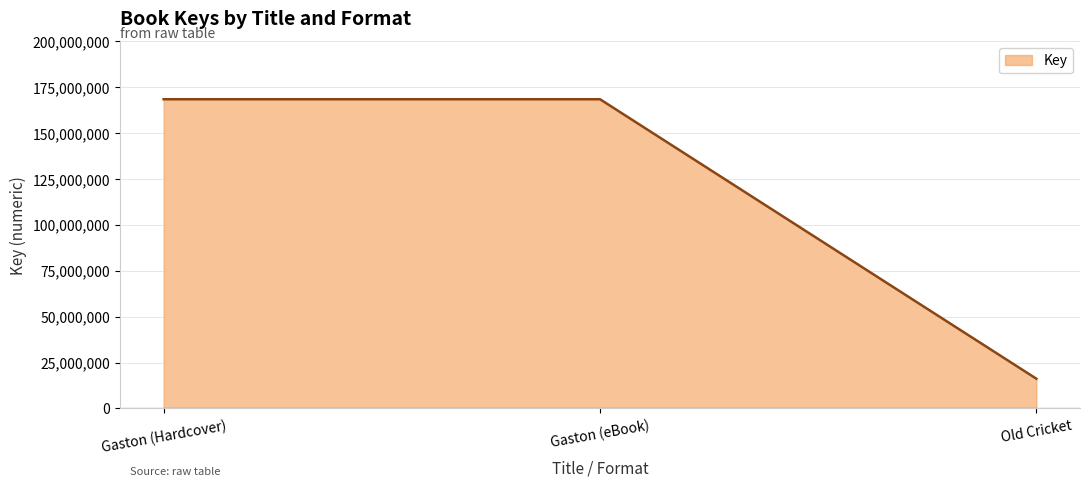

The chart shows a value of 70117534 at Gaston (Hardcover). True or false?

False